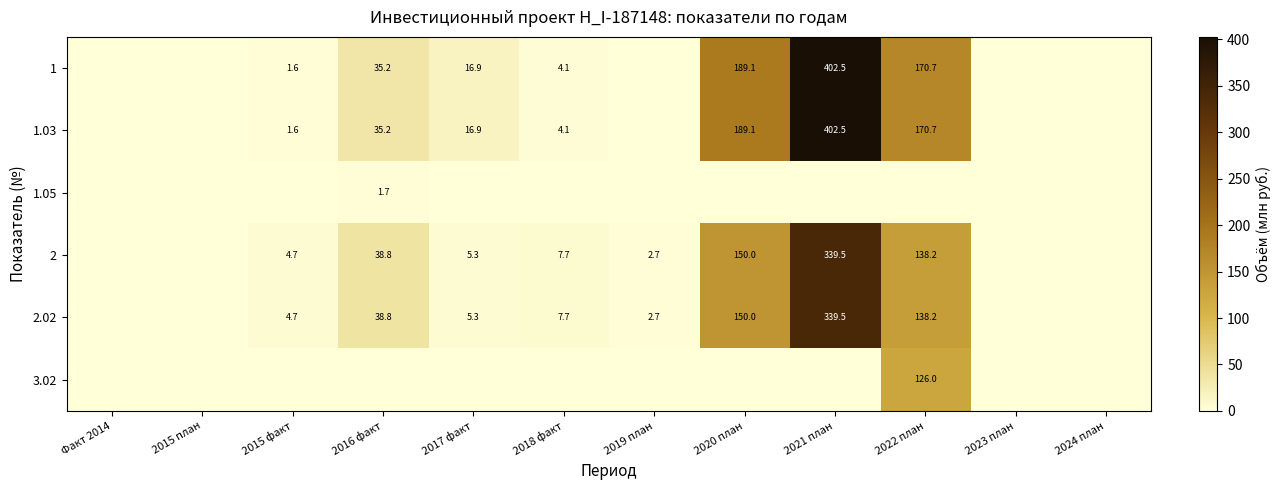

What is the sum of the 1 values at 2021 план and 2017 факт?

419.4